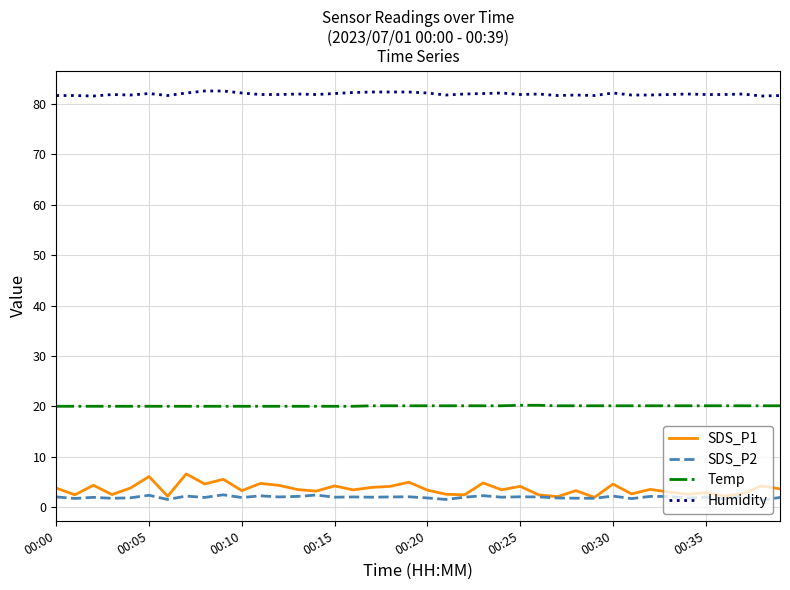

True or false: Humidity has more than 0 points higher than both neighbors.

True